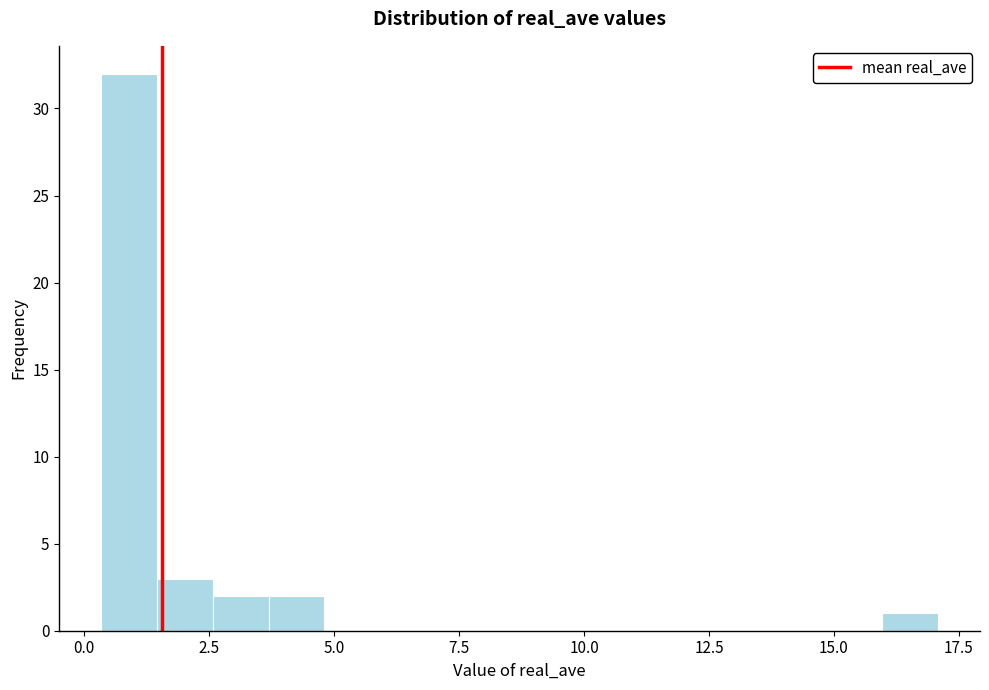

Around what value on the x-axis is the tallest bar? Give the approximate position of its centre, as read against the axis.

1.0